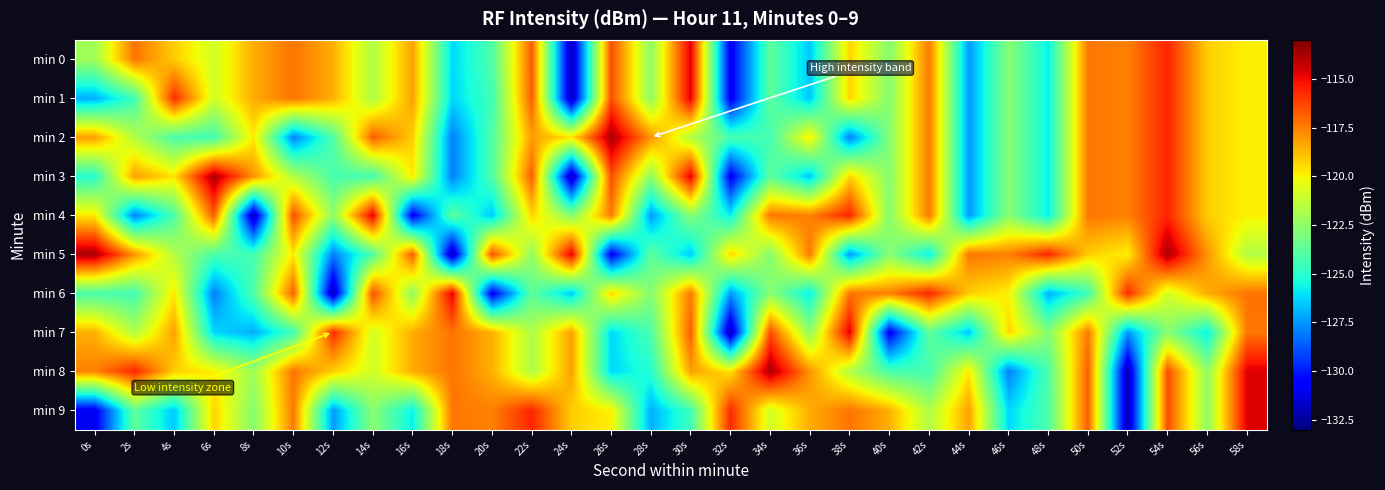

Reading left to right, what are all the values shown in this chart?

min 0: 0s=-122.1	2s=-117.3	4s=-119.2	6s=-121.0	8s=-118.5	10s=-117.3	12s=-118.5	14s=-121.8	16s=-118.2	18s=-126.3	20s=-124.1	22s=-116.8	24s=-132.1	26s=-116.4	28s=-122.5	30s=-114.7	32s=-130.9	34s=-123.7	36s=-126.6	38s=-119.3	40s=-122.8	42s=-117.4	44s=-127.5	46s=-122.7	48s=-125.8	50s=-117.3	52s=-117.6	54s=-115.6	56s=-119.2	58s=-119.9
min 1: 0s=-127.0	2s=-124.5	4s=-115.7	6s=-121.0	8s=-118.5	10s=-117.3	12s=-118.5	14s=-121.8	16s=-118.2	18s=-126.3	20s=-124.5	22s=-116.8	24s=-132.1	26s=-116.4	28s=-122.5	30s=-114.7	32s=-130.9	34s=-123.7	36s=-126.6	38s=-119.3	40s=-122.8	42s=-117.4	44s=-127.5	46s=-122.7	48s=-125.8	50s=-117.3	52s=-117.6	54s=-115.6	56s=-119.2	58s=-119.9
min 2: 0s=-118.1	2s=-121.7	4s=-124.2	6s=-124.4	8s=-119.8	10s=-128.0	12s=-124.1	14s=-116.8	16s=-119.2	18s=-128.0	20s=-124.1	22s=-118.1	24s=-119.6	26s=-113.7	28s=-117.9	30s=-121.7	32s=-124.2	34s=-124.4	36s=-119.8	38s=-128.0	40s=-122.8	42s=-117.4	44s=-127.5	46s=-122.7	48s=-125.8	50s=-117.3	52s=-117.6	54s=-115.6	56s=-119.2	58s=-119.9
min 3: 0s=-125.1	2s=-118.1	4s=-119.6	6s=-113.7	8s=-117.9	10s=-121.7	12s=-124.2	14s=-124.4	16s=-119.8	18s=-128.0	20s=-124.1	22s=-116.8	24s=-132.1	26s=-116.4	28s=-122.5	30s=-114.7	32s=-130.9	34s=-123.7	36s=-126.6	38s=-119.3	40s=-122.8	42s=-117.4	44s=-127.5	46s=-122.7	48s=-125.8	50s=-117.3	52s=-117.6	54s=-115.6	56s=-119.2	58s=-119.9
min 4: 0s=-119.8	2s=-128.0	4s=-124.1	6s=-116.8	8s=-132.1	10s=-116.4	12s=-122.5	14s=-114.7	16s=-130.9	18s=-123.7	20s=-126.6	22s=-119.3	24s=-122.8	26s=-117.4	28s=-127.5	30s=-122.7	32s=-125.8	34s=-117.3	36s=-117.6	38s=-115.6	40s=-122.8	42s=-117.4	44s=-127.5	46s=-122.7	48s=-125.8	50s=-117.3	52s=-117.6	54s=-115.6	56s=-119.2	58s=-119.9
min 5: 0s=-113.7	2s=-117.9	4s=-121.7	6s=-124.2	8s=-124.4	10s=-119.8	12s=-128.0	14s=-124.1	16s=-116.8	18s=-132.1	20s=-116.4	22s=-122.5	24s=-114.7	26s=-130.9	28s=-123.7	30s=-126.6	32s=-119.3	34s=-122.8	36s=-117.4	38s=-127.5	40s=-122.7	42s=-125.8	44s=-117.3	46s=-117.6	48s=-115.6	50s=-119.2	52s=-119.9	54s=-113.7	56s=-117.9	58s=-121.7
min 6: 0s=-124.2	2s=-124.4	4s=-119.8	6s=-128.0	8s=-124.1	10s=-116.8	12s=-132.1	14s=-116.4	16s=-122.5	18s=-114.7	20s=-130.9	22s=-123.7	24s=-126.6	26s=-119.3	28s=-122.8	30s=-117.4	32s=-127.5	34s=-122.7	36s=-125.8	38s=-117.3	40s=-117.6	42s=-115.6	44s=-119.2	46s=-119.9	48s=-127.0	50s=-124.5	52s=-115.7	54s=-121.0	56s=-118.5	58s=-117.3
min 7: 0s=-118.5	2s=-121.8	4s=-118.2	6s=-126.3	8s=-127.0	10s=-124.5	12s=-115.7	14s=-121.0	16s=-118.5	18s=-117.3	20s=-118.5	22s=-121.8	24s=-118.2	26s=-126.3	28s=-124.1	30s=-116.8	32s=-132.1	34s=-116.4	36s=-122.5	38s=-114.7	40s=-130.9	42s=-123.7	44s=-126.6	46s=-119.3	48s=-122.8	50s=-117.4	52s=-127.5	54s=-122.7	56s=-125.8	58s=-117.3
min 8: 0s=-117.6	2s=-115.6	4s=-119.2	6s=-119.9	8s=-122.1	10s=-117.3	12s=-119.2	14s=-121.0	16s=-118.5	18s=-117.3	20s=-118.5	22s=-121.8	24s=-118.2	26s=-126.3	28s=-125.1	30s=-118.1	32s=-119.6	34s=-113.7	36s=-117.9	38s=-121.7	40s=-124.2	42s=-124.4	44s=-119.8	46s=-128.0	48s=-124.1	50s=-116.8	52s=-132.1	54s=-116.4	56s=-122.5	58s=-114.7
min 9: 0s=-130.9	2s=-123.7	4s=-126.6	6s=-119.3	8s=-122.8	10s=-117.4	12s=-127.5	14s=-122.7	16s=-125.8	18s=-117.3	20s=-117.6	22s=-115.6	24s=-119.2	26s=-119.9	28s=-127.0	30s=-124.5	32s=-115.7	34s=-121.0	36s=-118.5	38s=-117.3	40s=-118.5	42s=-121.8	44s=-118.2	46s=-126.3	48s=-124.1	50s=-116.8	52s=-132.1	54s=-116.4	56s=-122.5	58s=-114.7